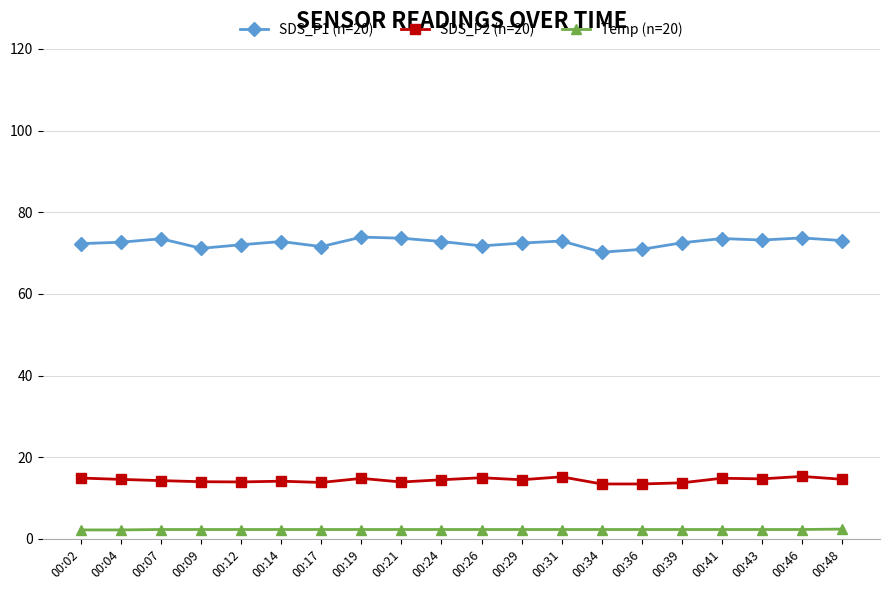

Count the number of data series in this chart.

3